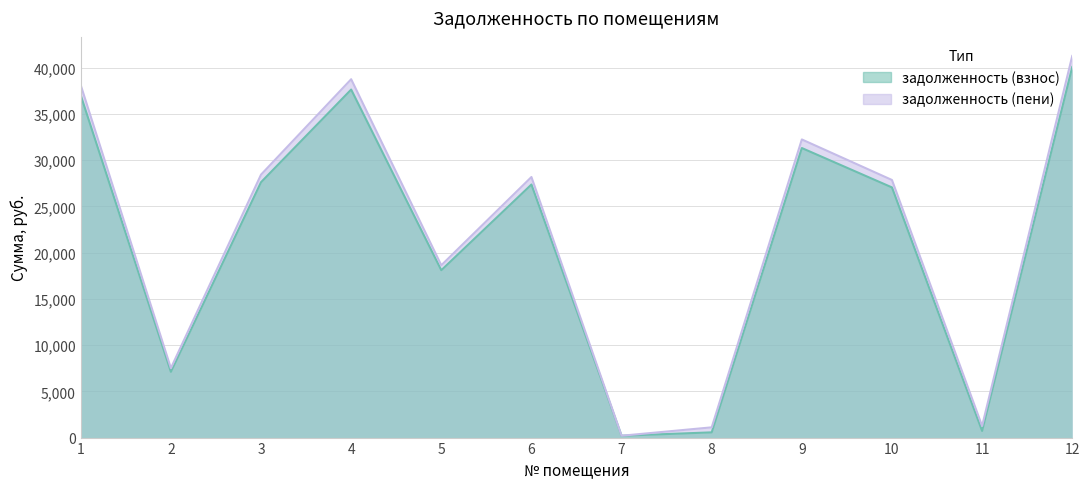

Where does the задолженность (взнос) series first go above 27363?

1